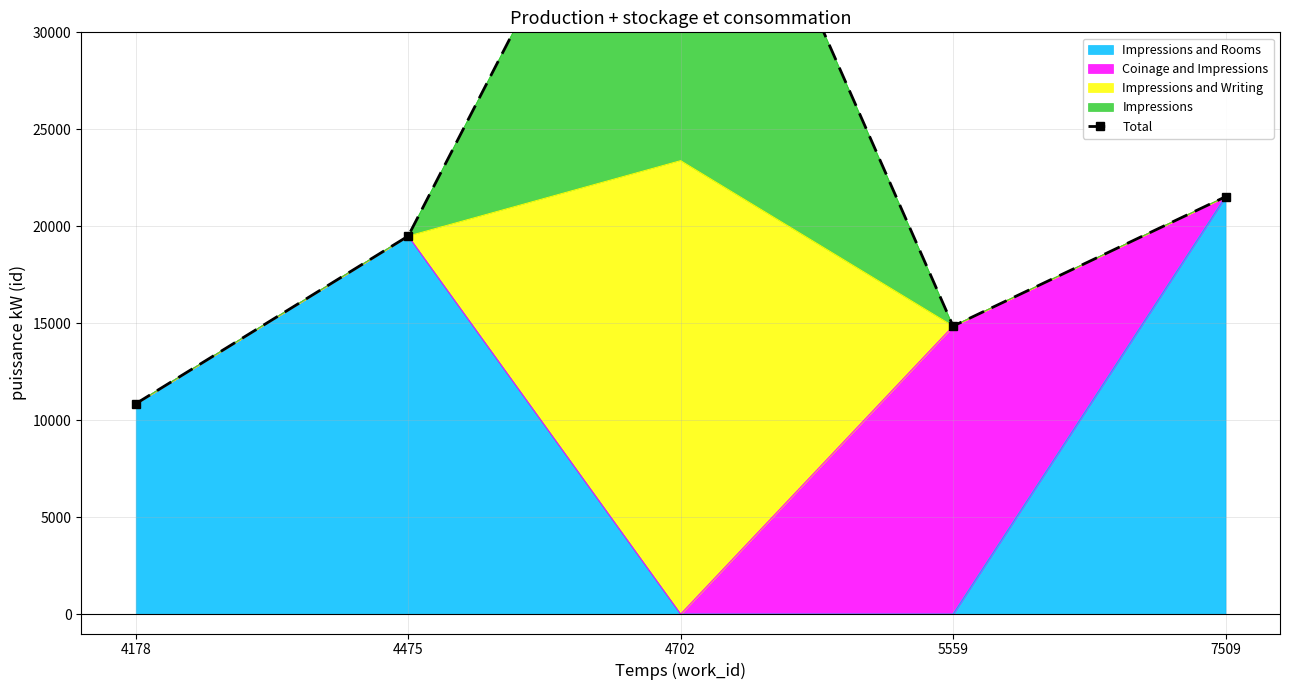

True or false: the data shows 21523 at 7509.

True